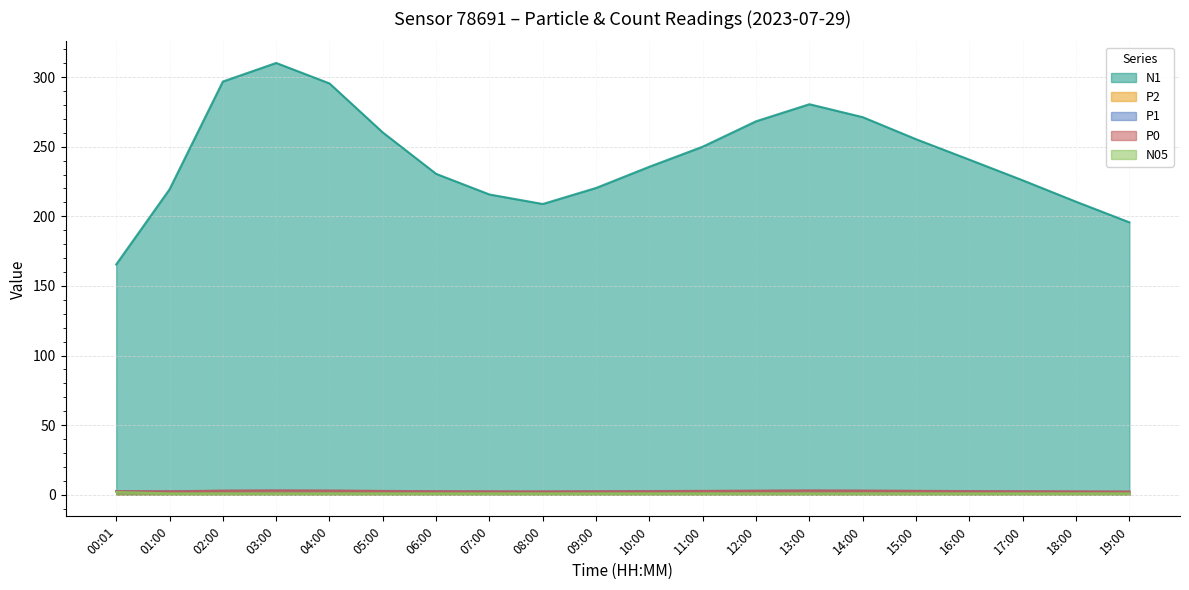

What is the maximum value for N1?

310.1